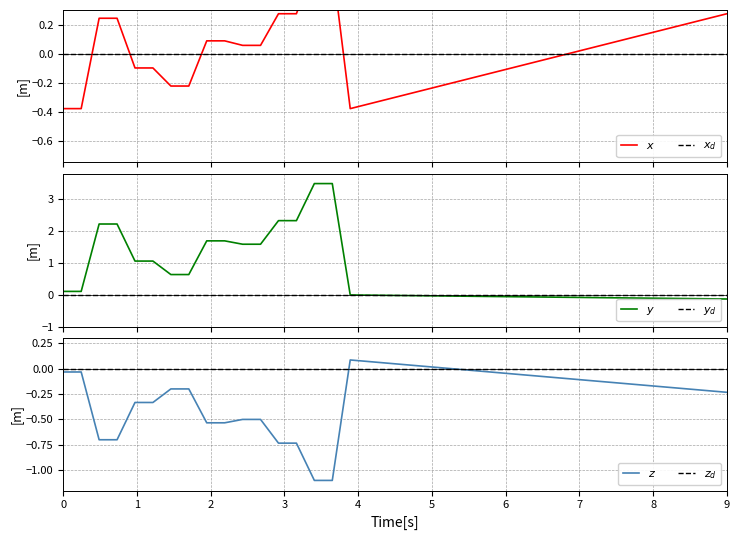

True or false: $z_d$ and $z$ intersect in this chart.

True